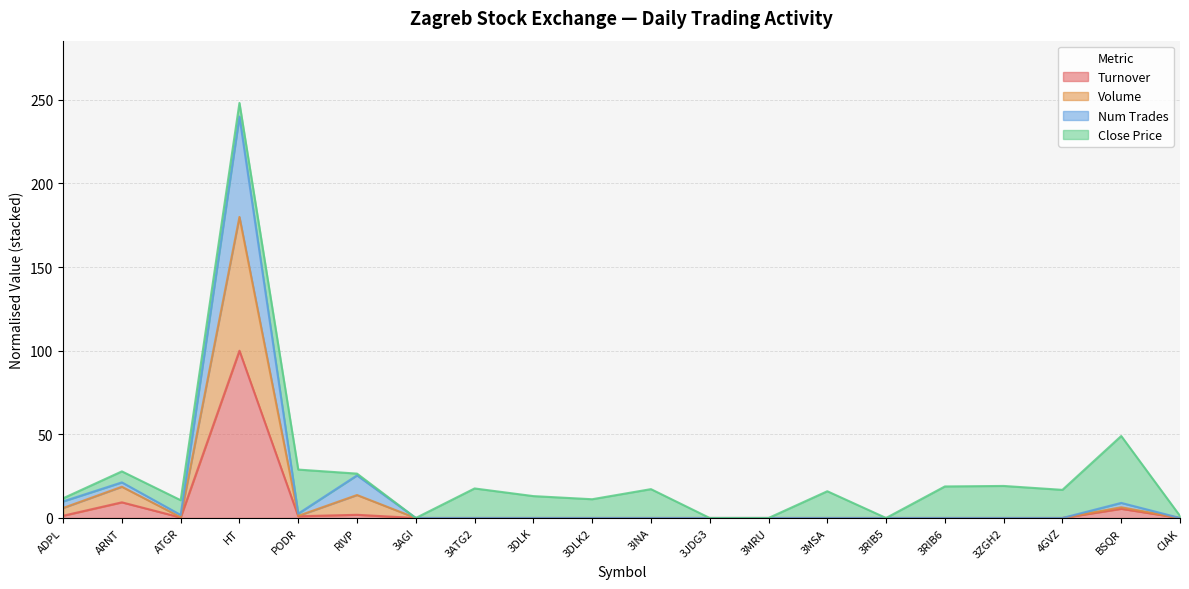

True or false: Num Trades and Turnover intersect in this chart.

False